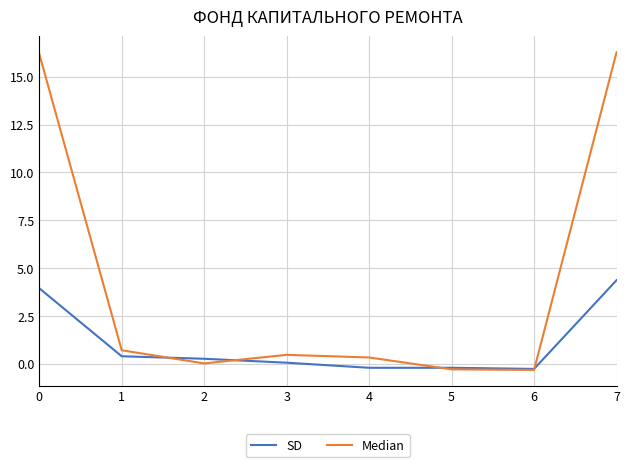

What is the maximum value shown in the chart?

16.3